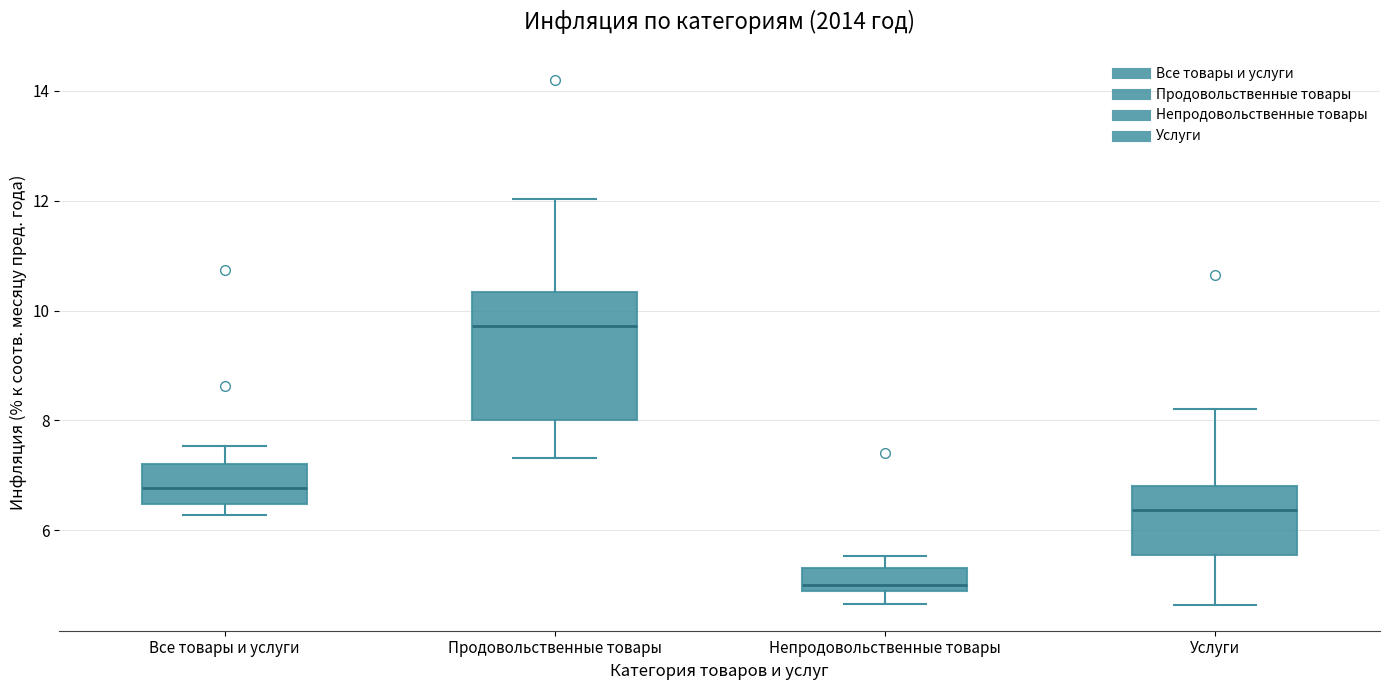

Comparing the boxes themselves (not the whiskers), which one is the tallest?

Продовольственные товары